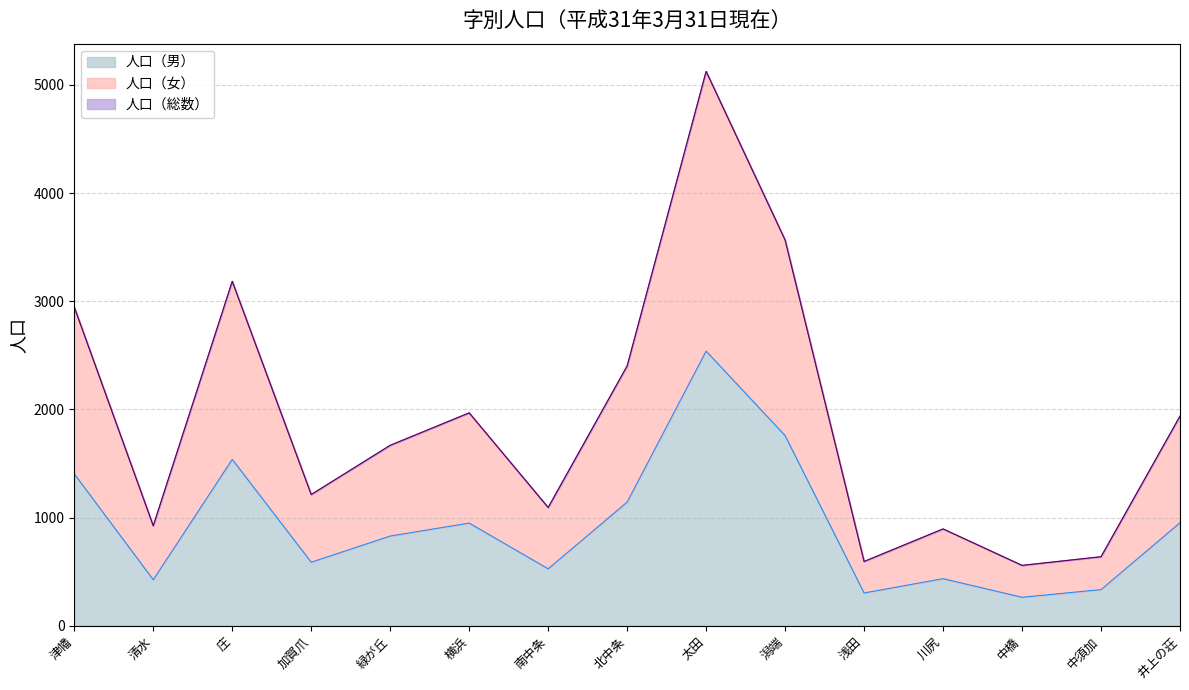

Rank the categories by 人口（女） value from lowest to highest.

中橋, 浅田, 中須加, 川尻, 清水, 南中条, 加賀爪, 緑が丘, 井上の荘, 横浜, 北中条, 津幡, 庄, 潟端, 太田